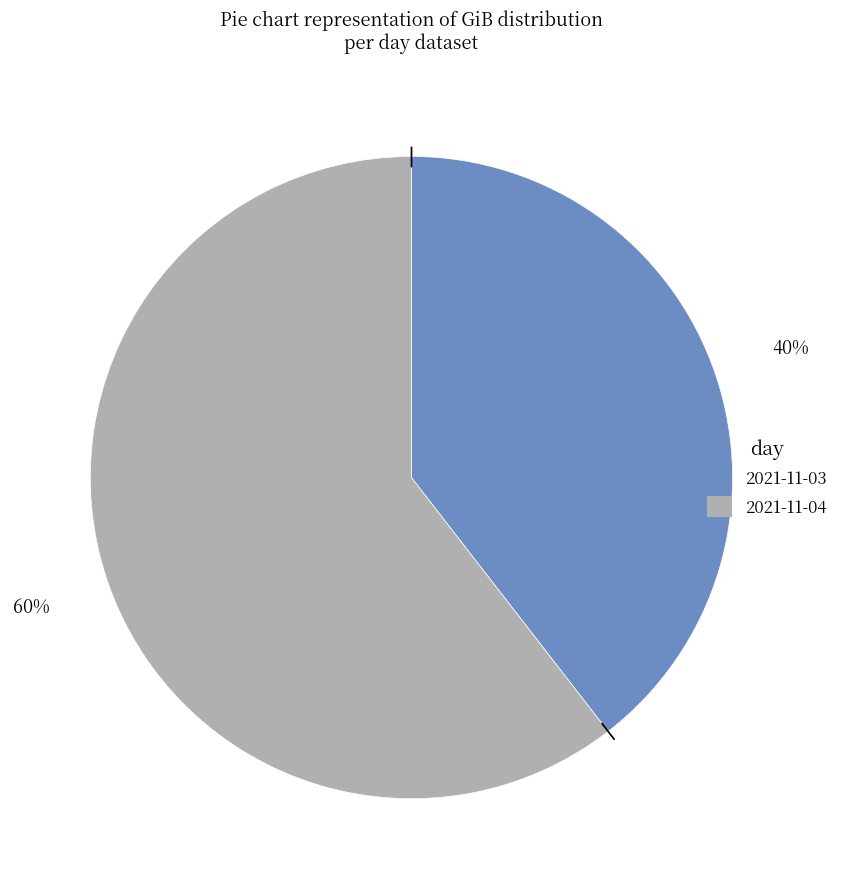

Do 2021-11-03 and 2021-11-04 together represent more than half of the pie?

Yes